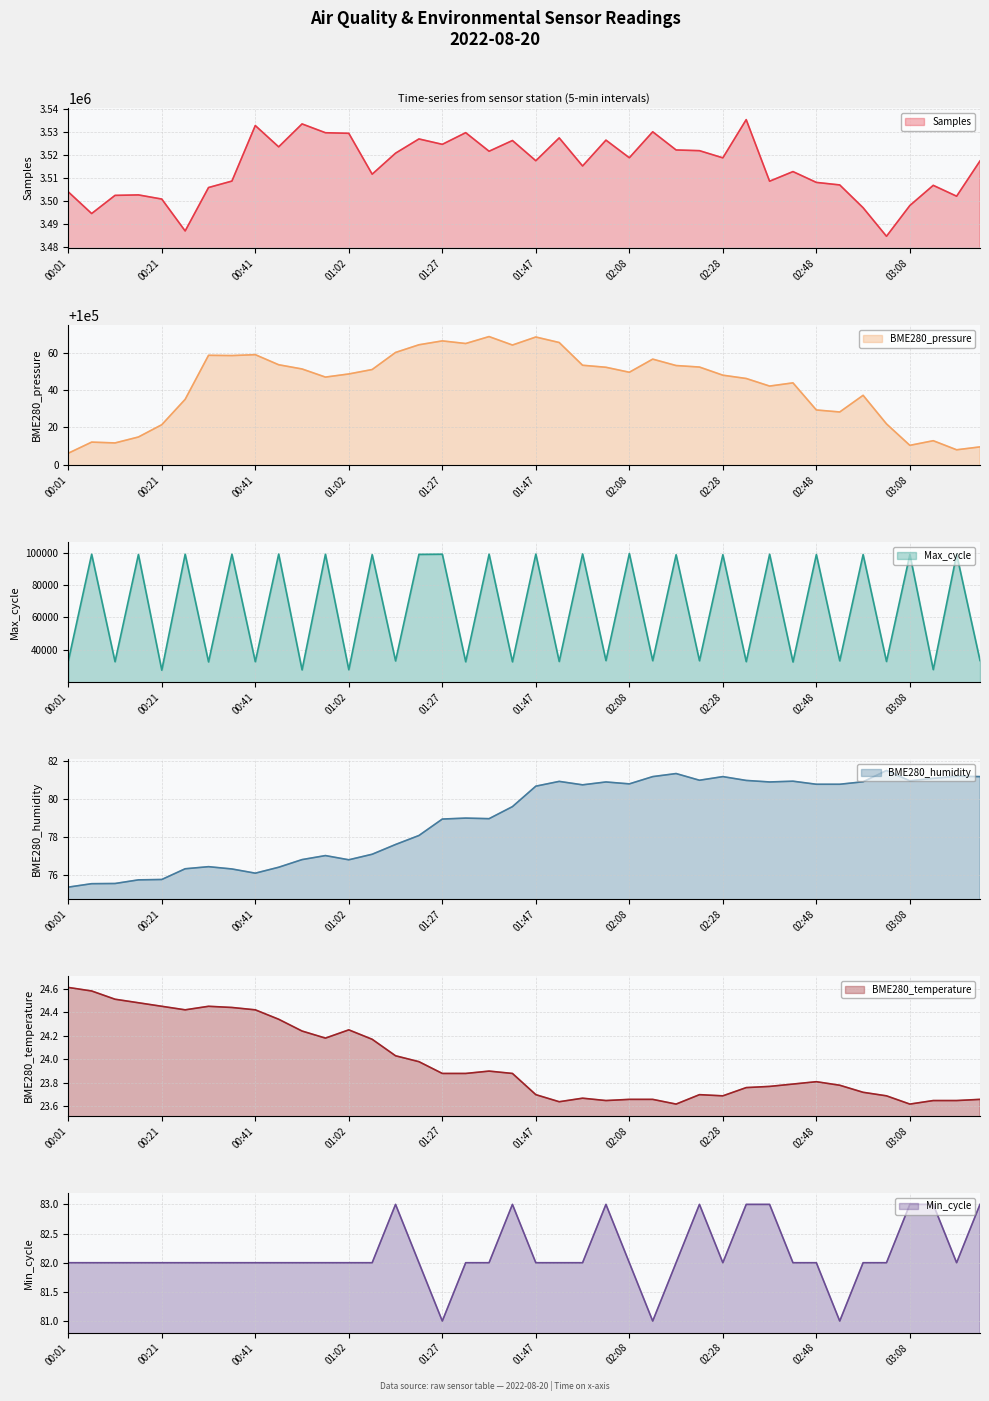

At how many categories does at least one series exceed 903556?

40